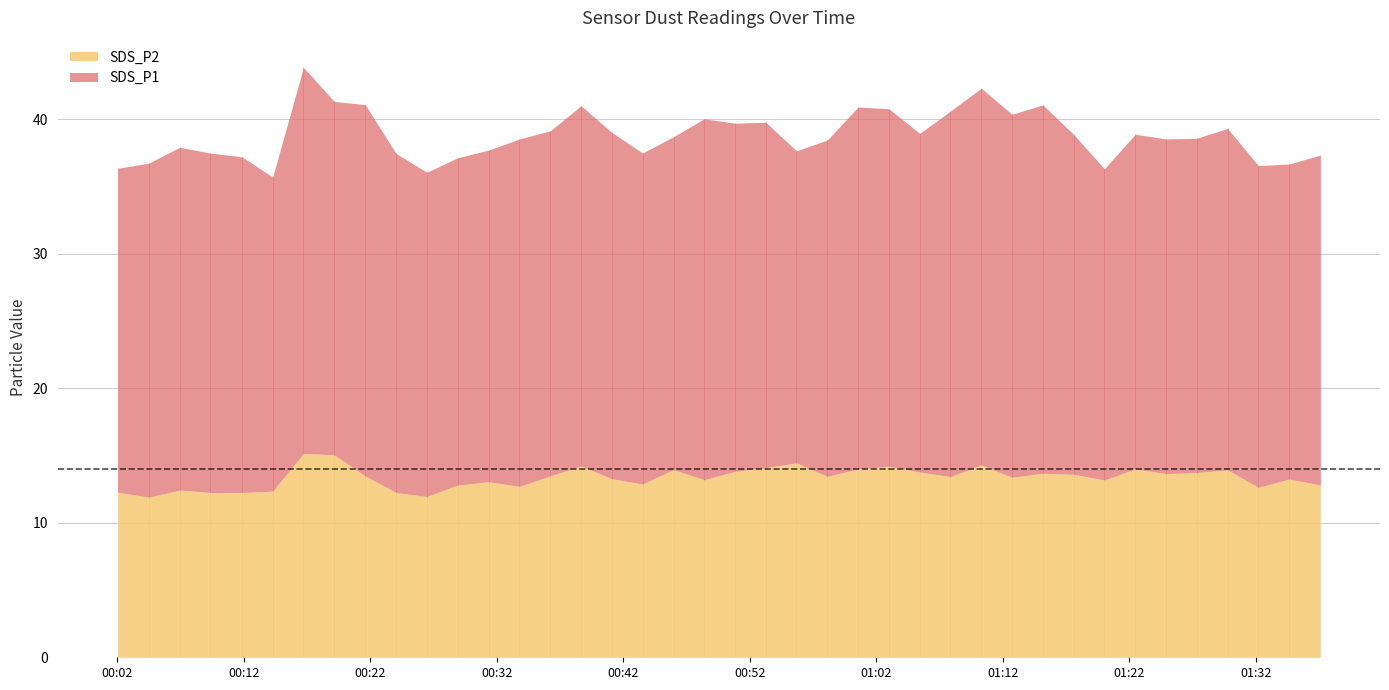

How many series are shown in this chart?

2